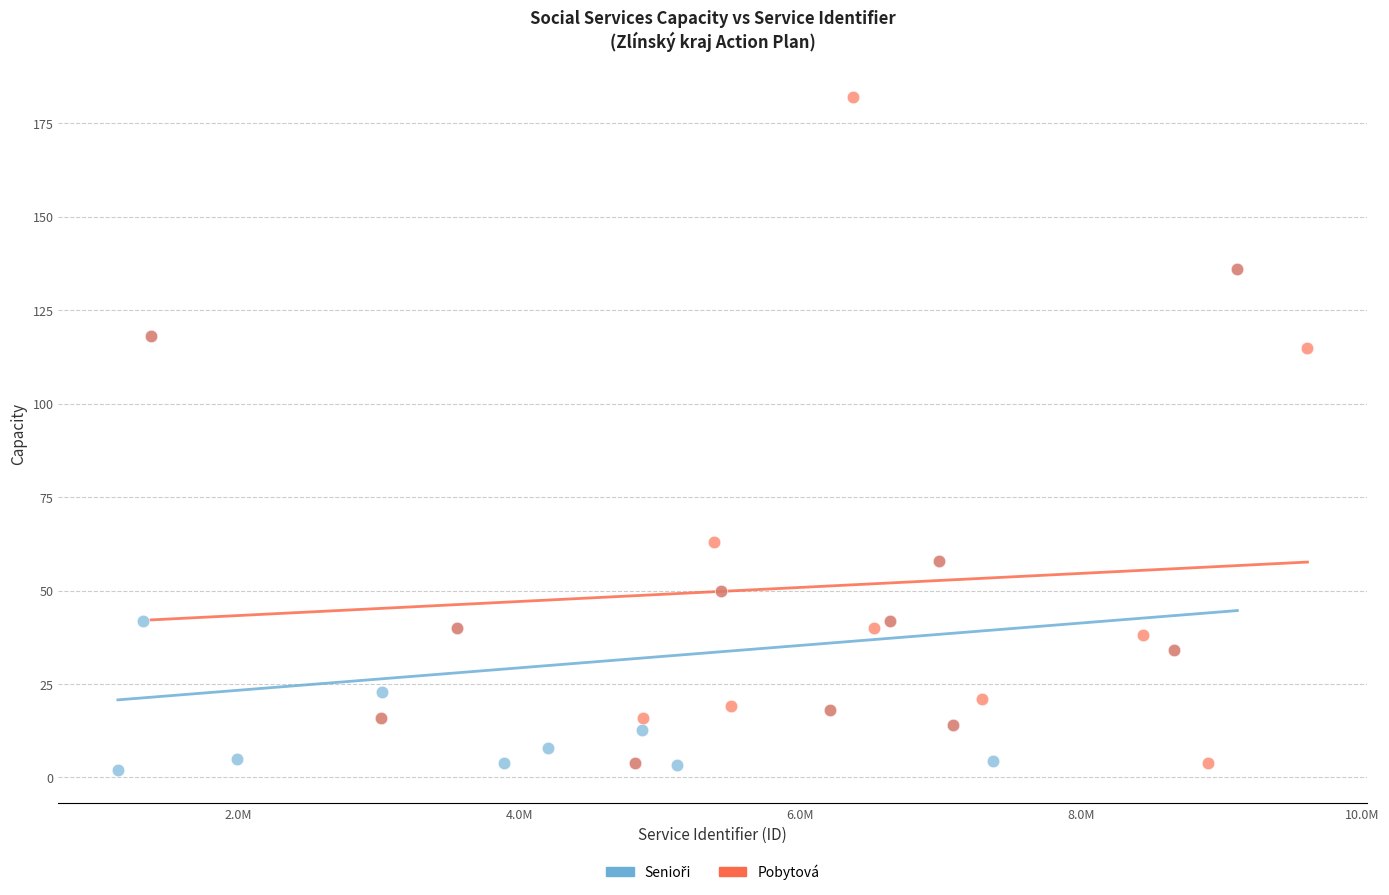

Which series reaches the maximum Y coordinate?

Pobytová